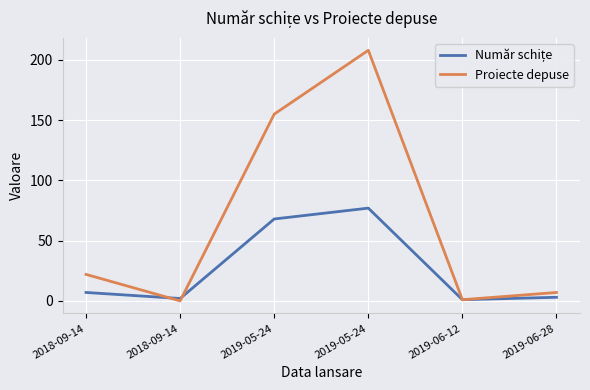

Where is the first local minimum for Proiecte depuse?

2018-09-14